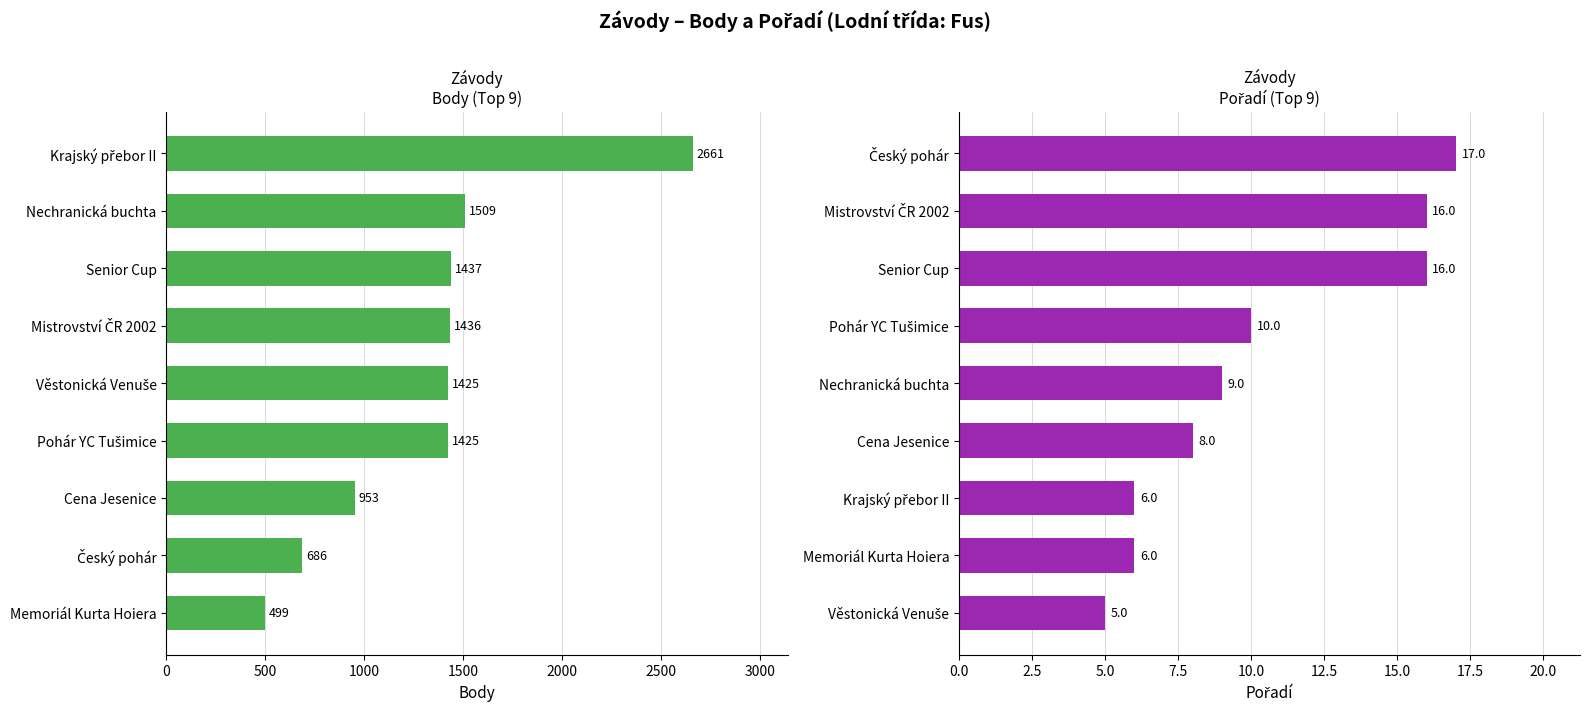

How many categories are shown in the chart?

9